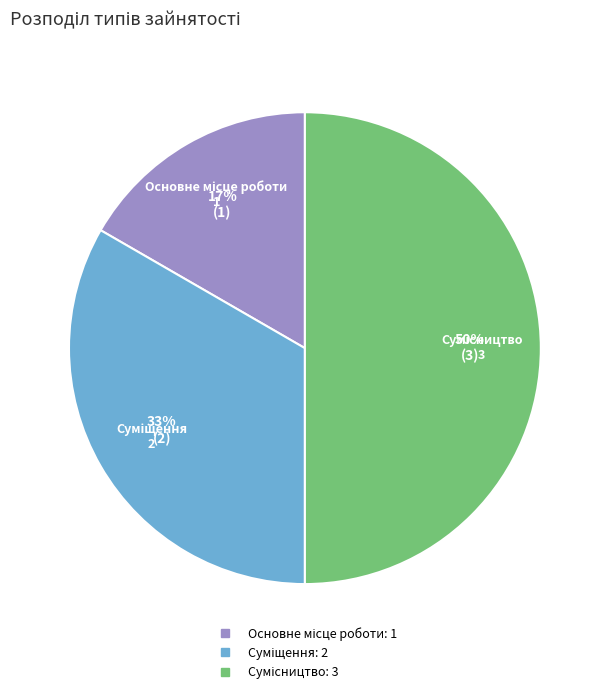

To the nearest percent, what is the average slice percentage?

33%